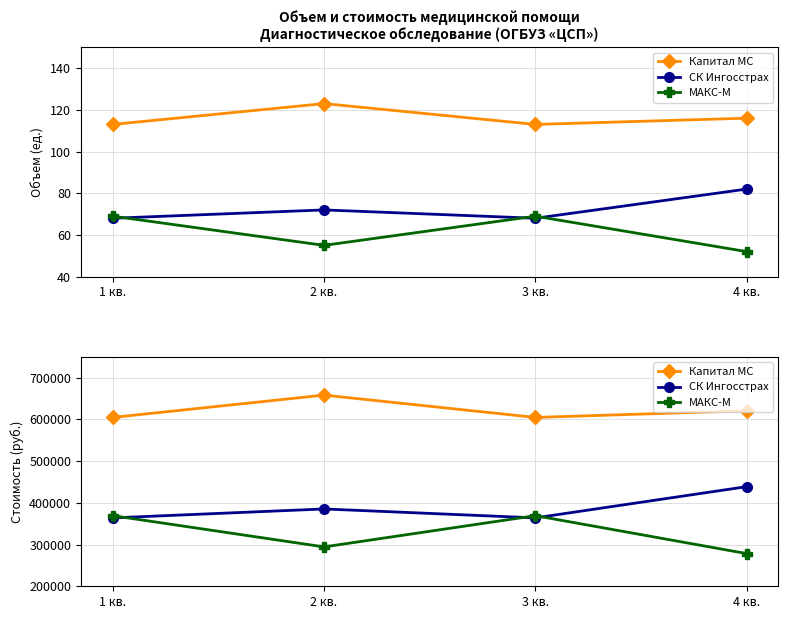

List the series in order of their peak value, lowest first.

МАКС-М, СК Ингосстрах, Капитал МС